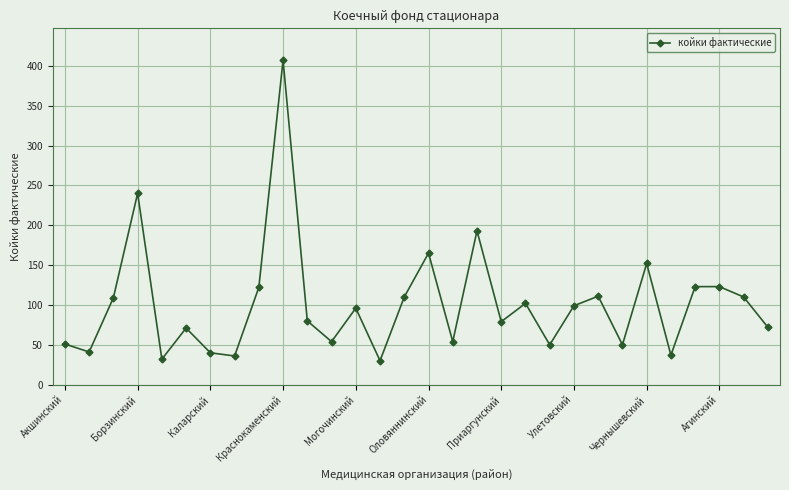

What is the smallest value displayed?

30